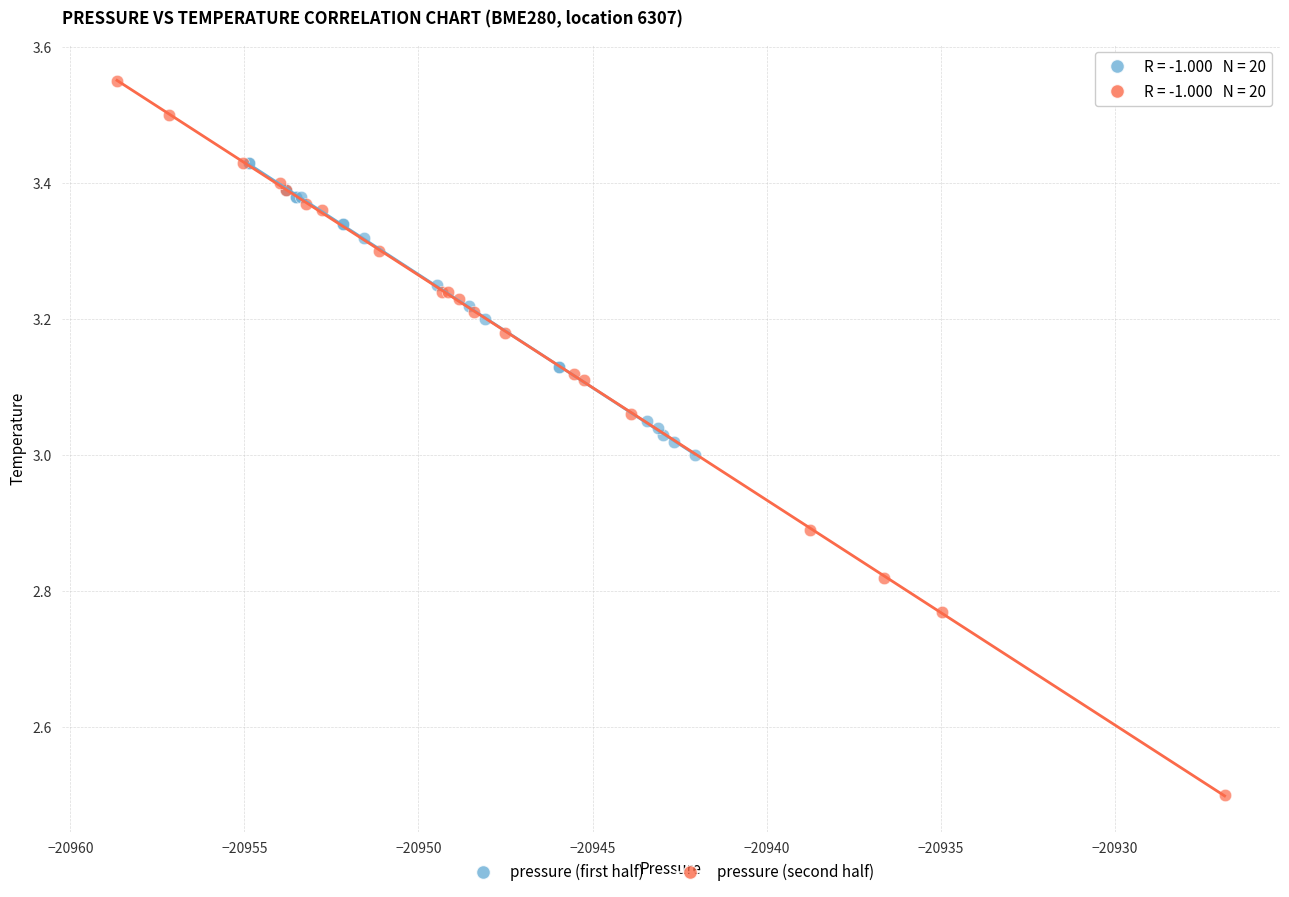

Which series reaches the maximum Y coordinate?

pressure (second half)